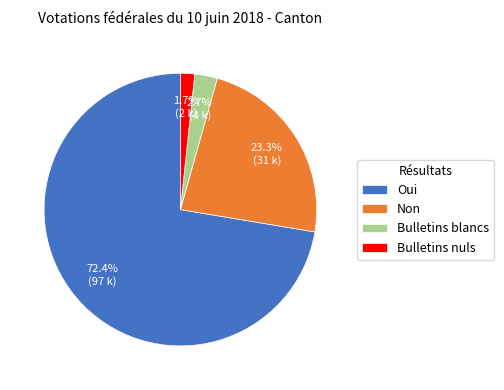

Is there any slice that represents more than half of the pie?

Yes